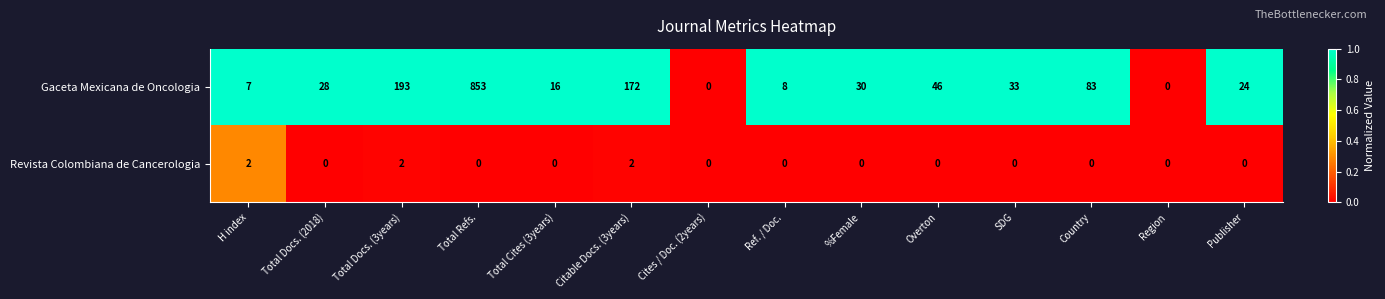

What is the spread (max minus min) of values at Total Refs.?

853